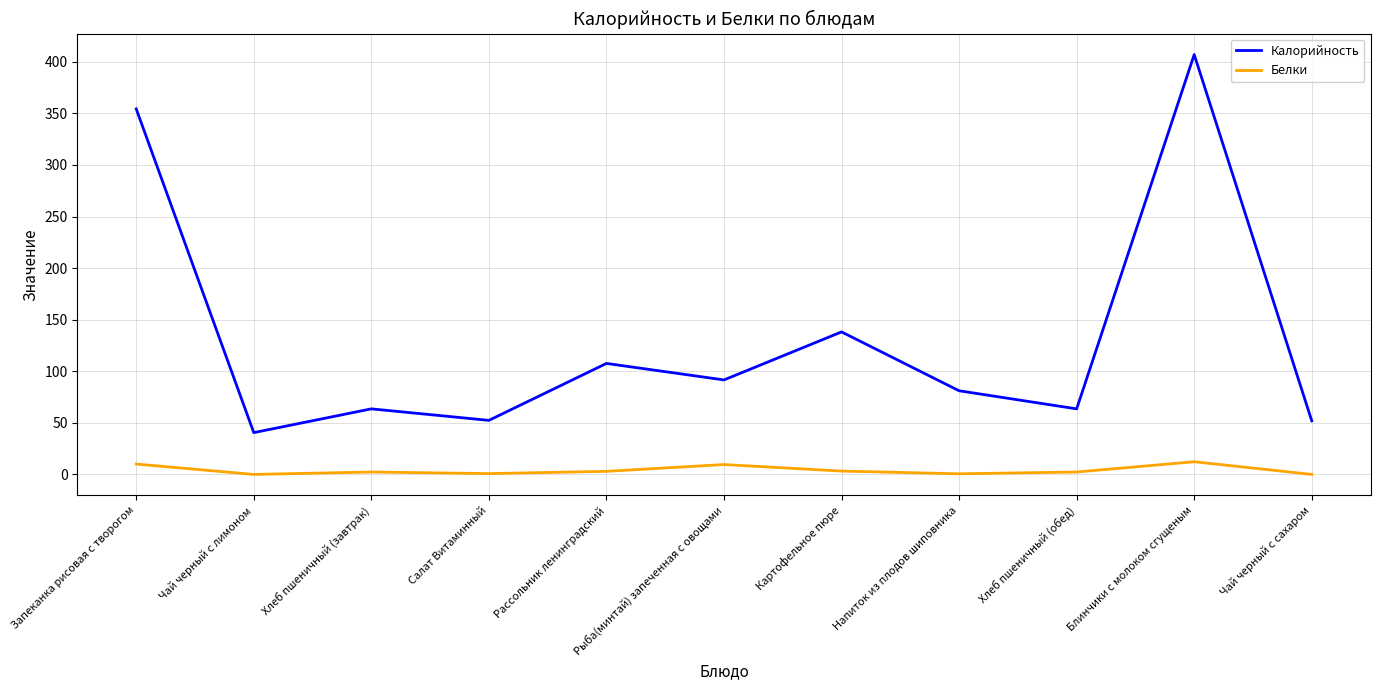

What position from the right is Запеканка рисовая с творогом?

11